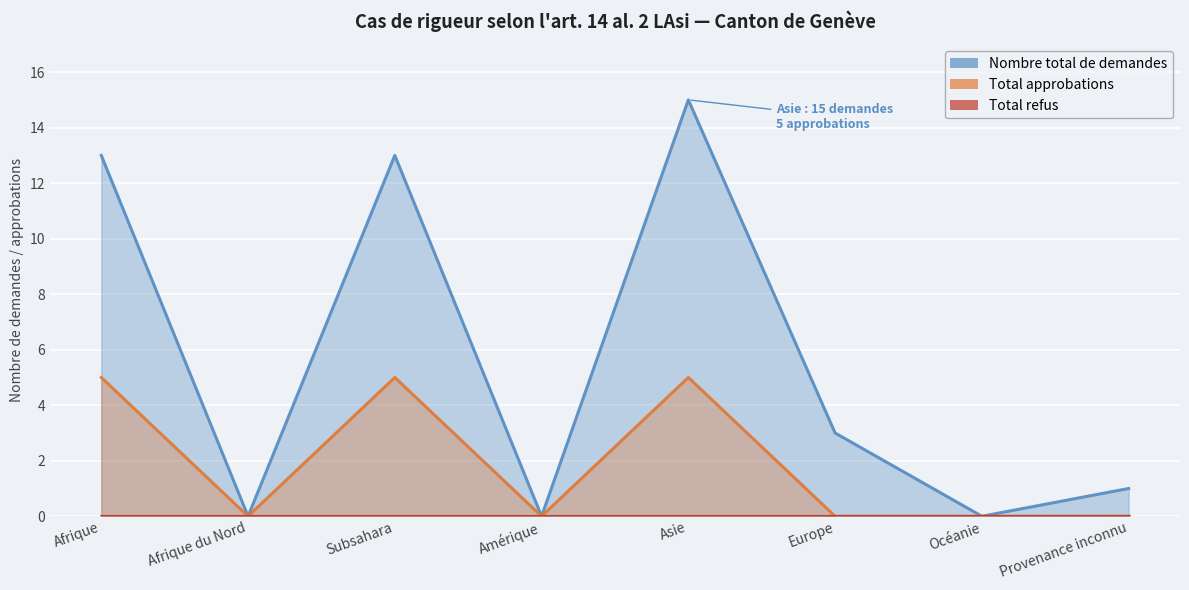

Where is Total approbations nearest to the value 2?

Afrique du Nord